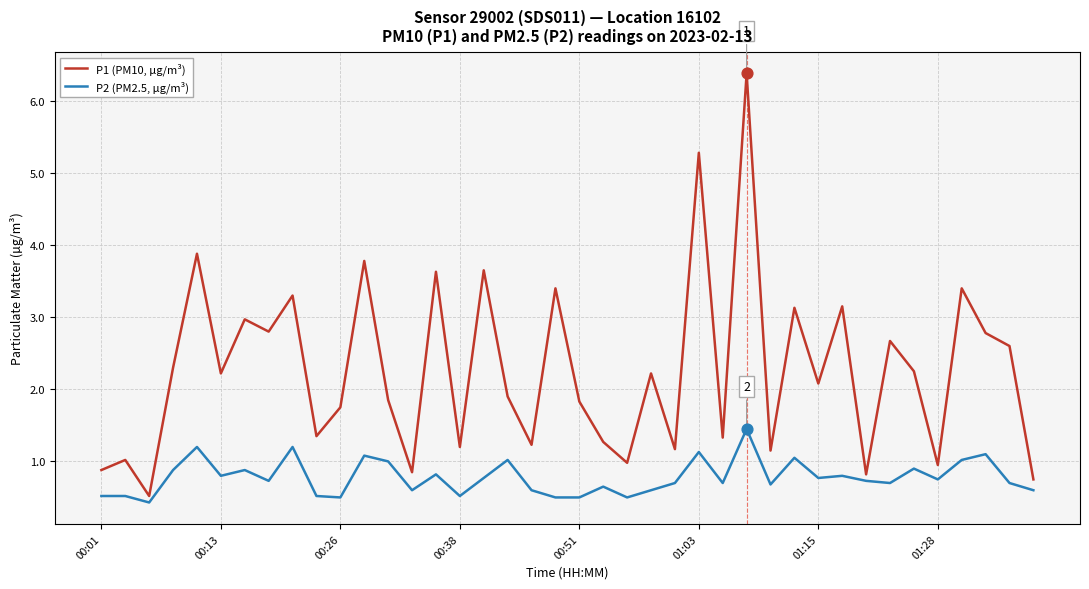

What is the difference between the maximum and minimum values in the P1 (PM10, µg/m³) series?

5.9